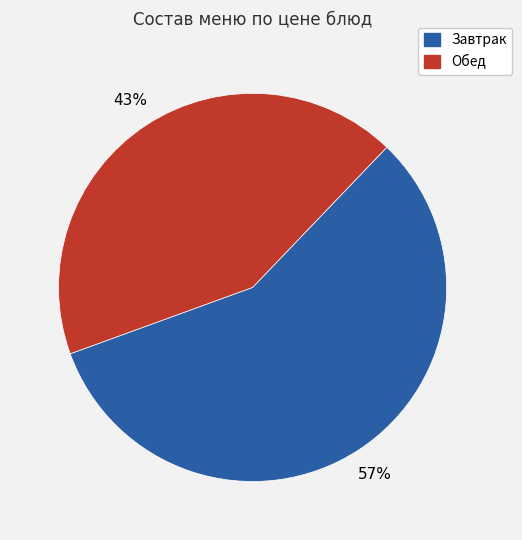

Does any single category account for the majority?

Yes